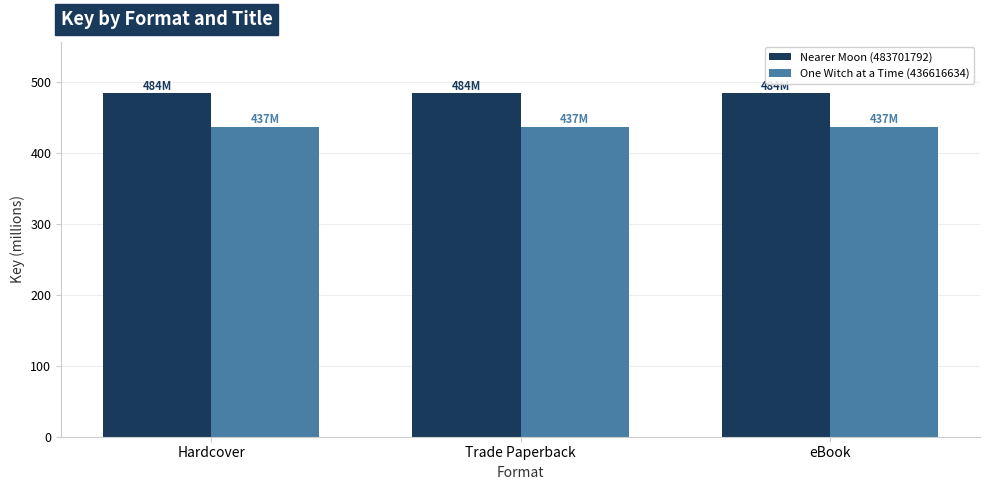

The Nearer Moon (483701792) series shows 483.7 at Trade Paperback. True or false?

True